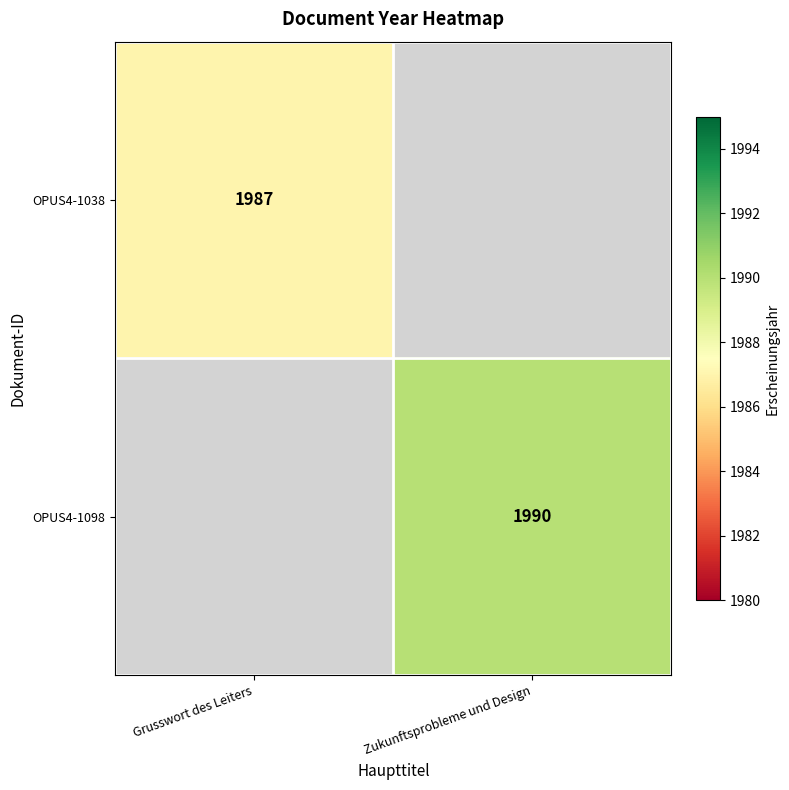

True or false: OPUS4-1098 has a value of 2984 at Zukunftsprobleme und Design.

False